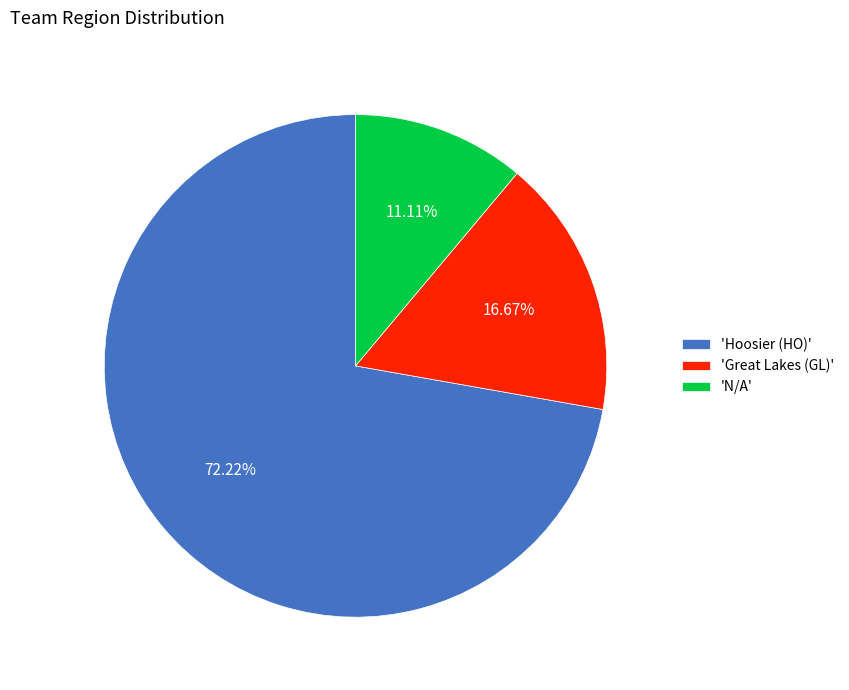

How many slices are in this pie chart?

3